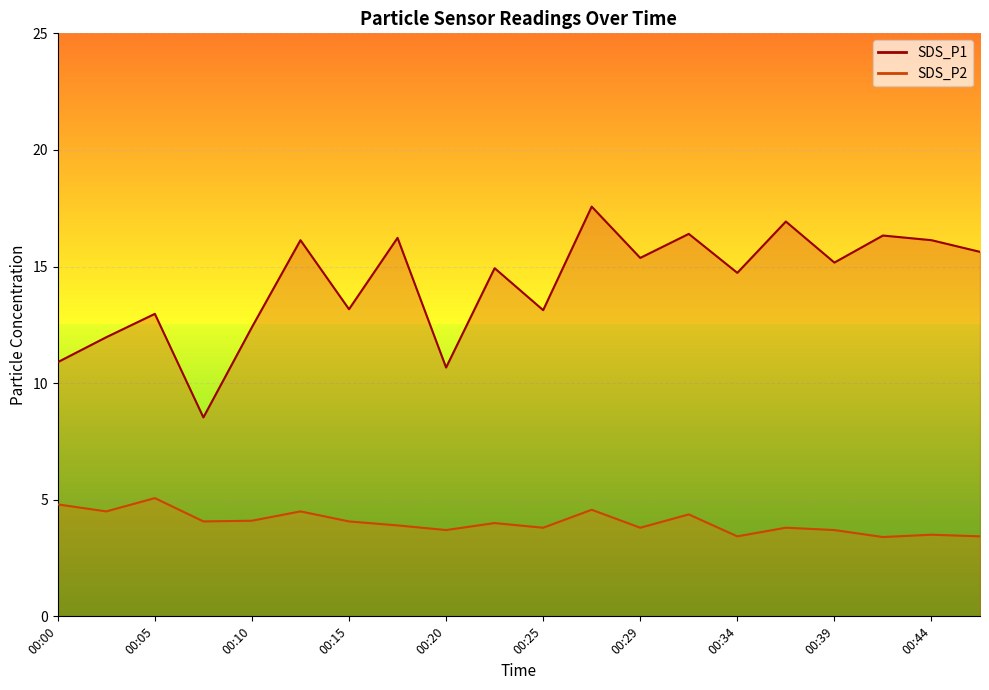

What is the sum of all SDS_P1 values?

285.3